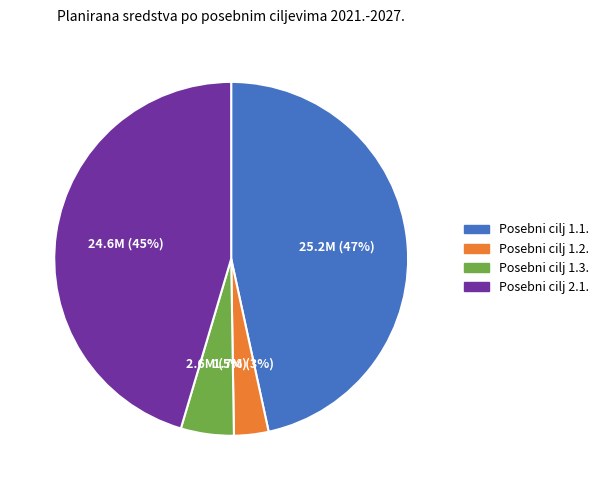

Is it true that Posebni cilj 1.1. is 47% of the pie?

True